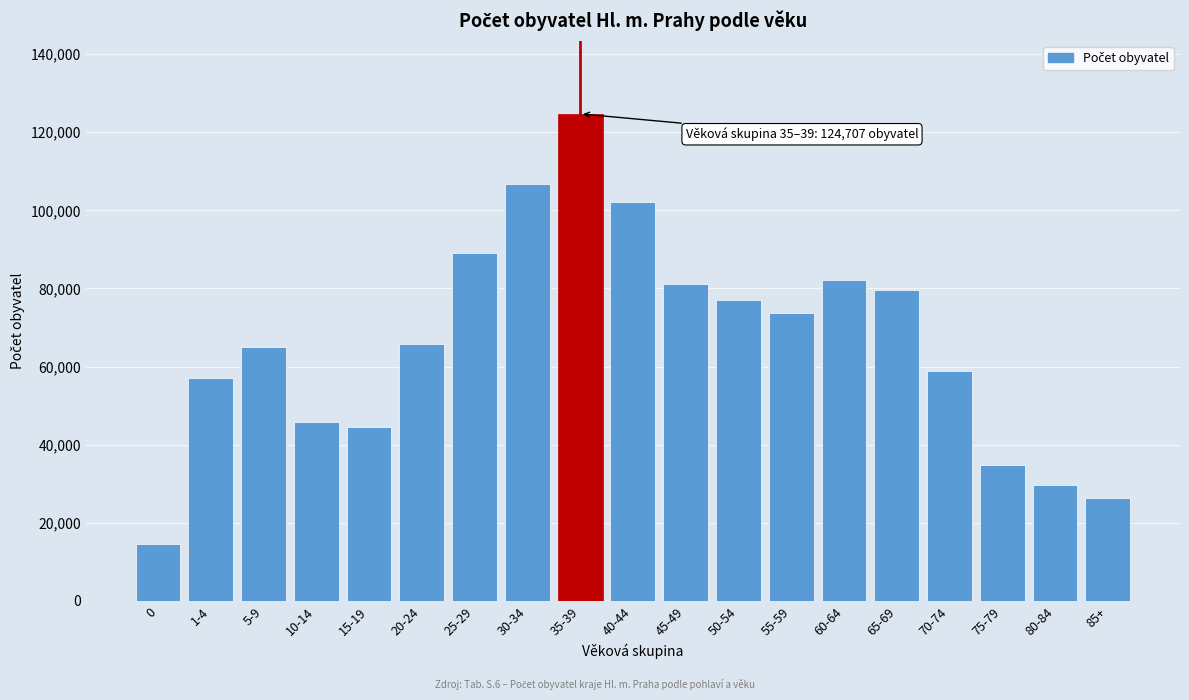

Reading left to right, what are all the values shown in this chart?

14690	57156	64893	45761	44469	65740	89167	106733	124707	102124	81150	76979	73834	82058	79708	58964	34798	29766	26382